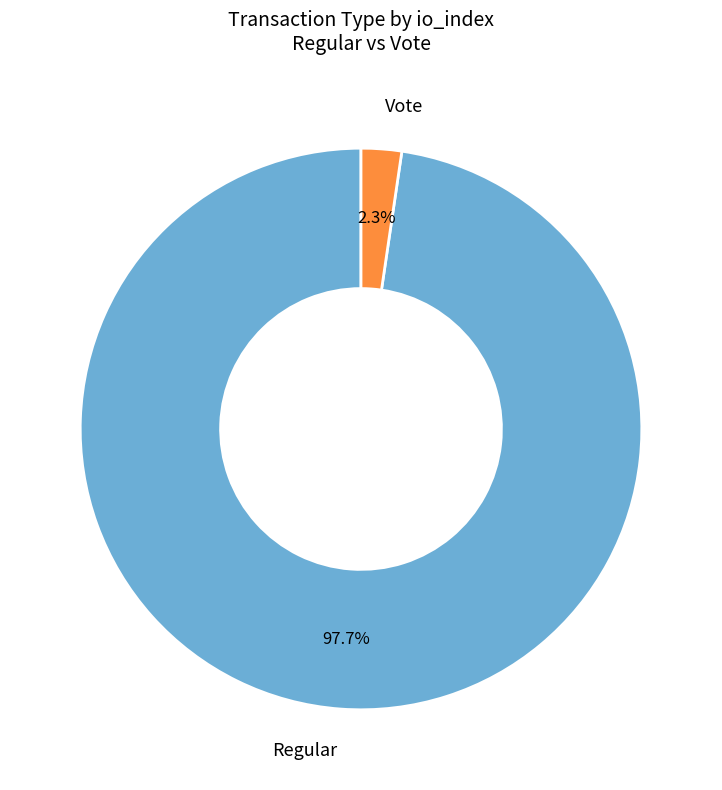

Which category accounts for the majority?

Regular